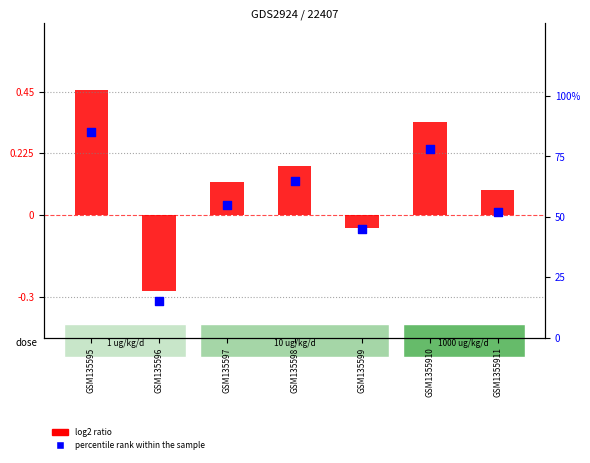

Which series has the largest Y range (max minus min)?

percentile rank within the sample